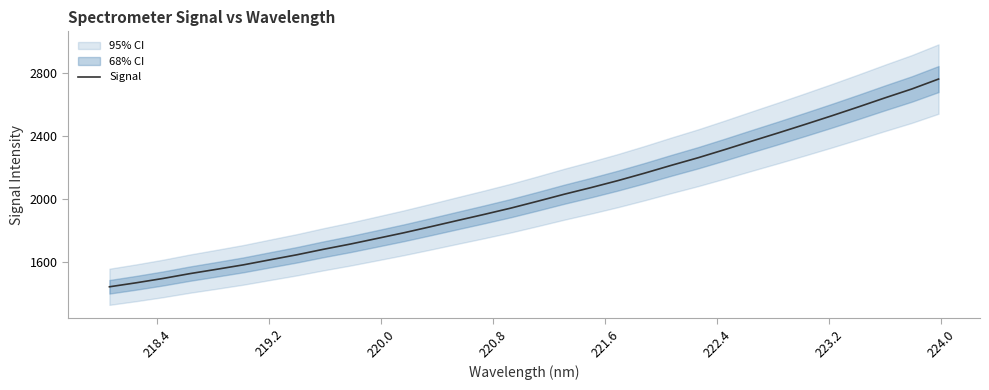

How many values are below 1985?

16